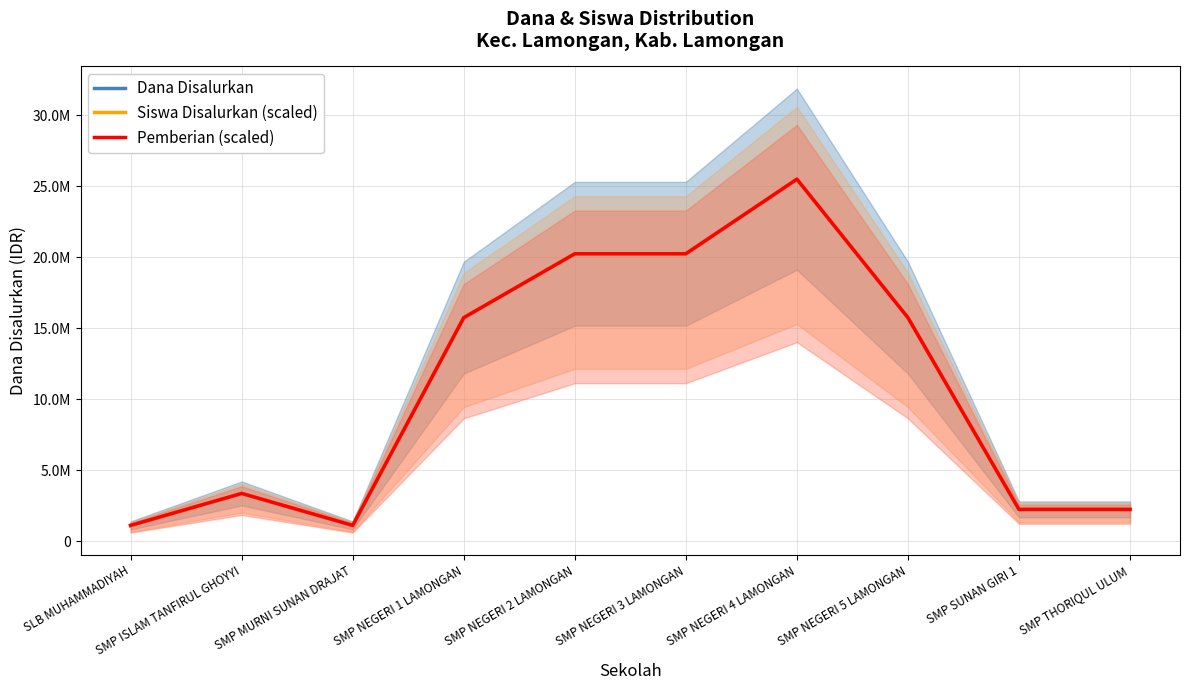

Reading left to right, what are all the values shown in this chart?

Dana Disalurkan: SLB MUHAMMADIYAH=1125000	SMP ISLAM TANFIRUL GHOYYI=3375000	SMP MURNI SUNAN DRAJAT=1125000	SMP NEGERI 1 LAMONGAN=15750000	SMP NEGERI 2 LAMONGAN=20250000	SMP NEGERI 3 LAMONGAN=20250000	SMP NEGERI 4 LAMONGAN=25500000	SMP NEGERI 5 LAMONGAN=15750000	SMP SUNAN GIRI 1=2250000	SMP THORIQUL ULUM=2250000
Siswa Disalurkan (scaled): SLB MUHAMMADIYAH=1125000	SMP ISLAM TANFIRUL GHOYYI=3375000	SMP MURNI SUNAN DRAJAT=1125000	SMP NEGERI 1 LAMONGAN=15750000	SMP NEGERI 2 LAMONGAN=20250000	SMP NEGERI 3 LAMONGAN=20250000	SMP NEGERI 4 LAMONGAN=25500000	SMP NEGERI 5 LAMONGAN=15750000	SMP SUNAN GIRI 1=2250000	SMP THORIQUL ULUM=2250000
Pemberian (scaled): SLB MUHAMMADIYAH=1125000	SMP ISLAM TANFIRUL GHOYYI=3375000	SMP MURNI SUNAN DRAJAT=1125000	SMP NEGERI 1 LAMONGAN=15750000	SMP NEGERI 2 LAMONGAN=20250000	SMP NEGERI 3 LAMONGAN=20250000	SMP NEGERI 4 LAMONGAN=25500000	SMP NEGERI 5 LAMONGAN=15750000	SMP SUNAN GIRI 1=2250000	SMP THORIQUL ULUM=2250000